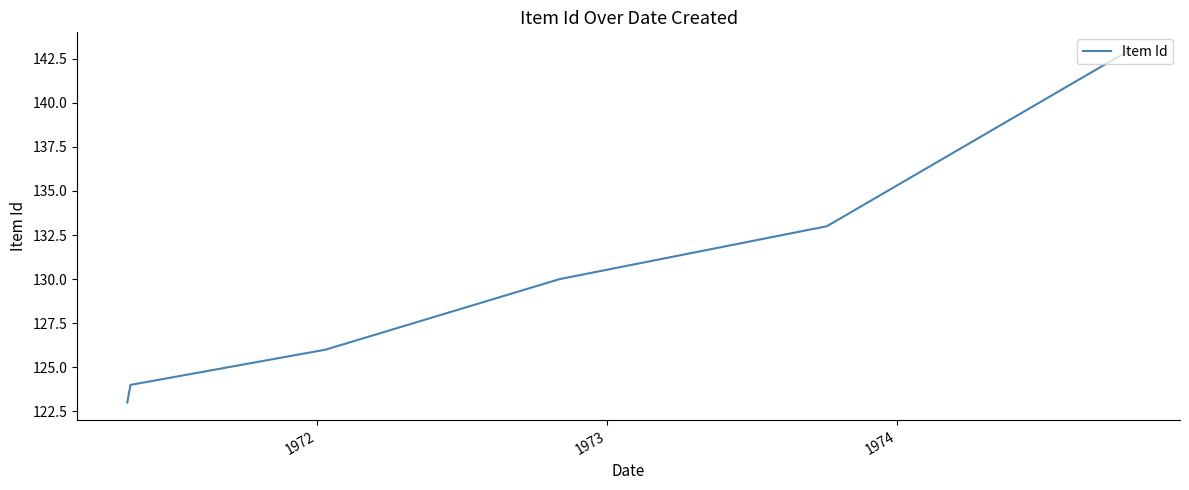

True or false: the data has more than 1 interior local peaks.

False